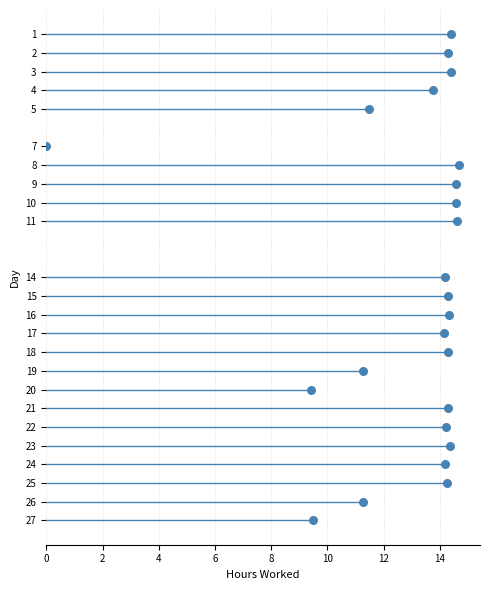

What is the range of Y values (max minus min)?

26